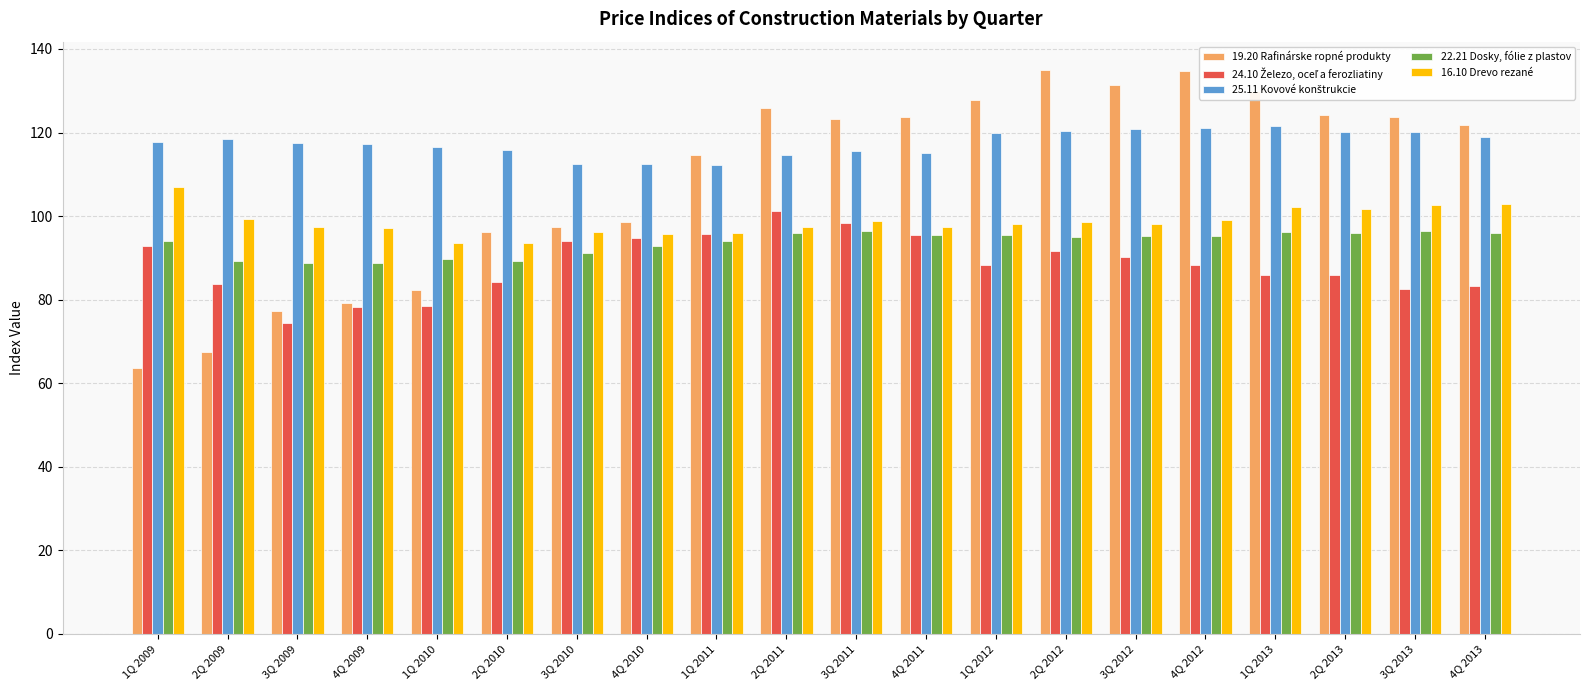

What is the value of the 19.20 Rafinárske ropné produkty bar at the 13th from the left?

127.8